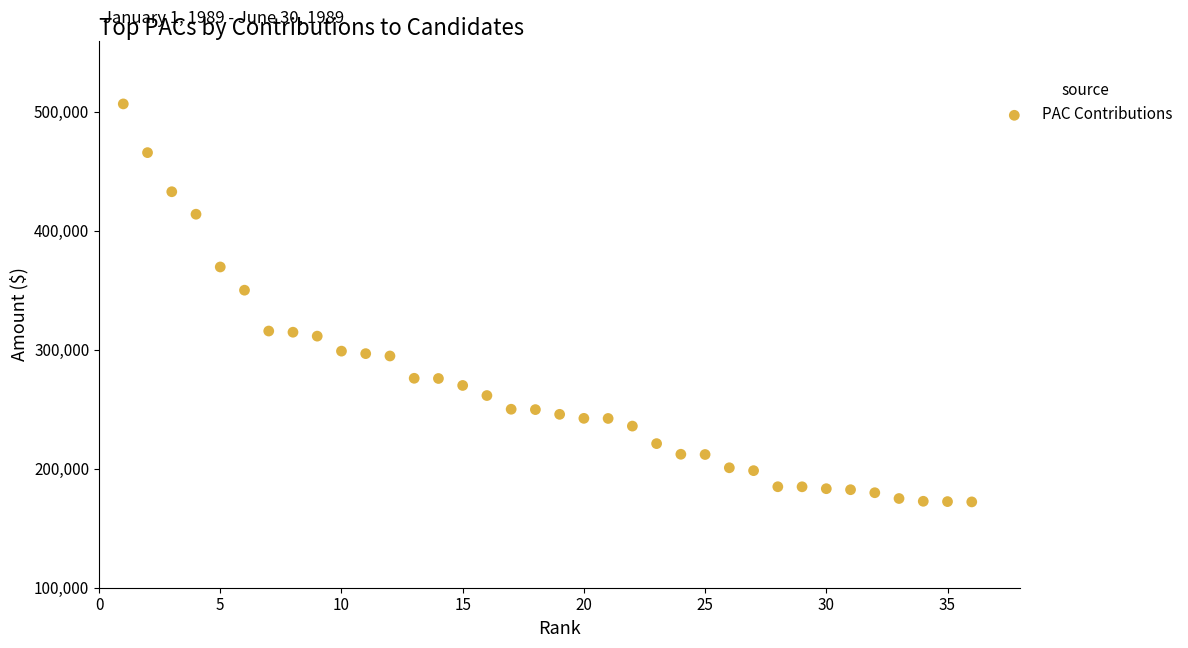

What is the range of X values (max minus min)?

35